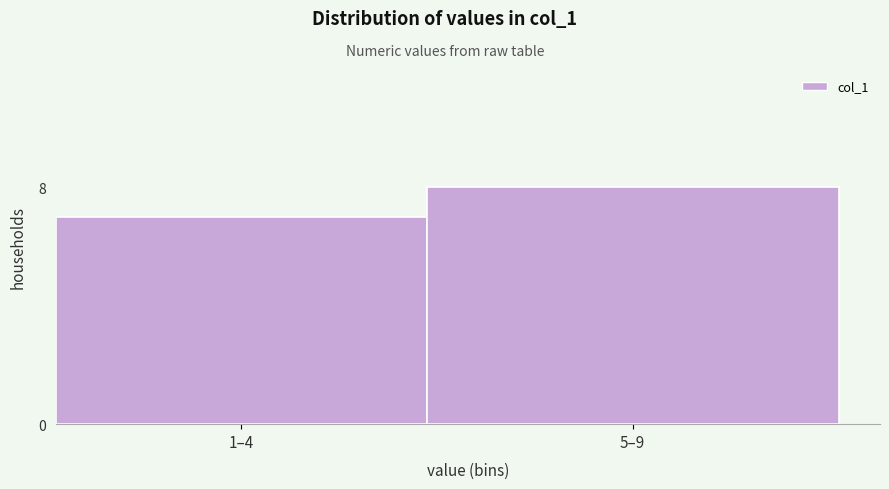

Reading right to left, transcribe all the data shown in this chart.

5–9=8	1–4=7